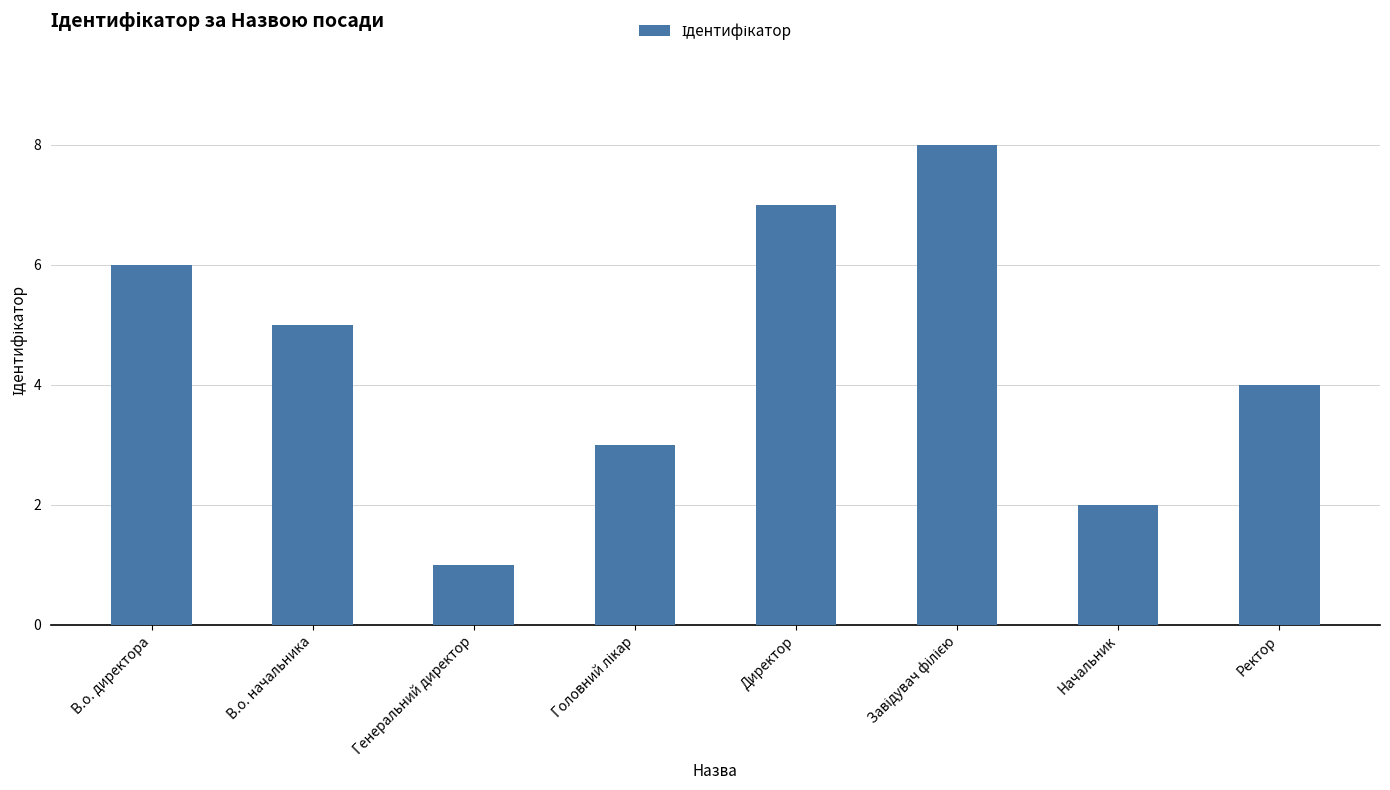

What is the sum of all values?

36